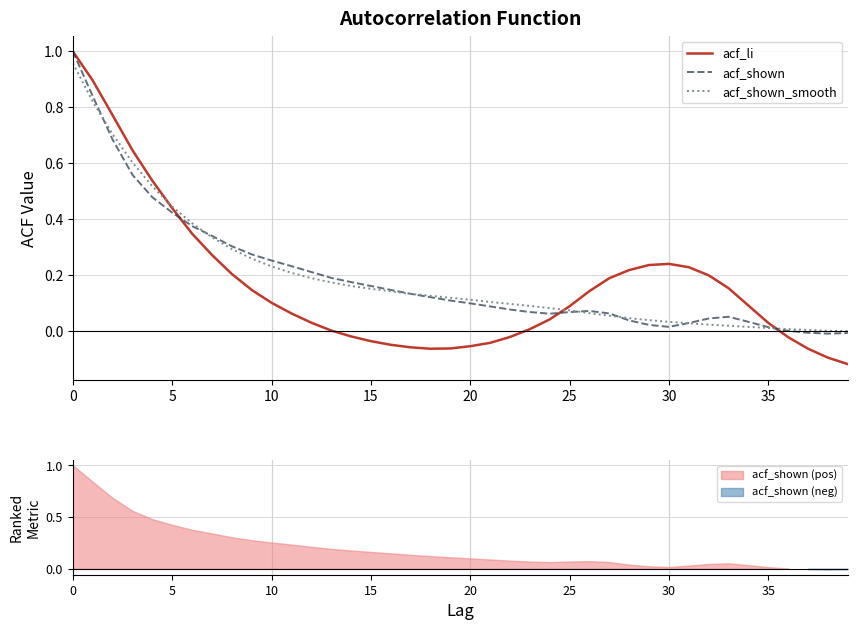

What is the total value across all series at 13?

0.4